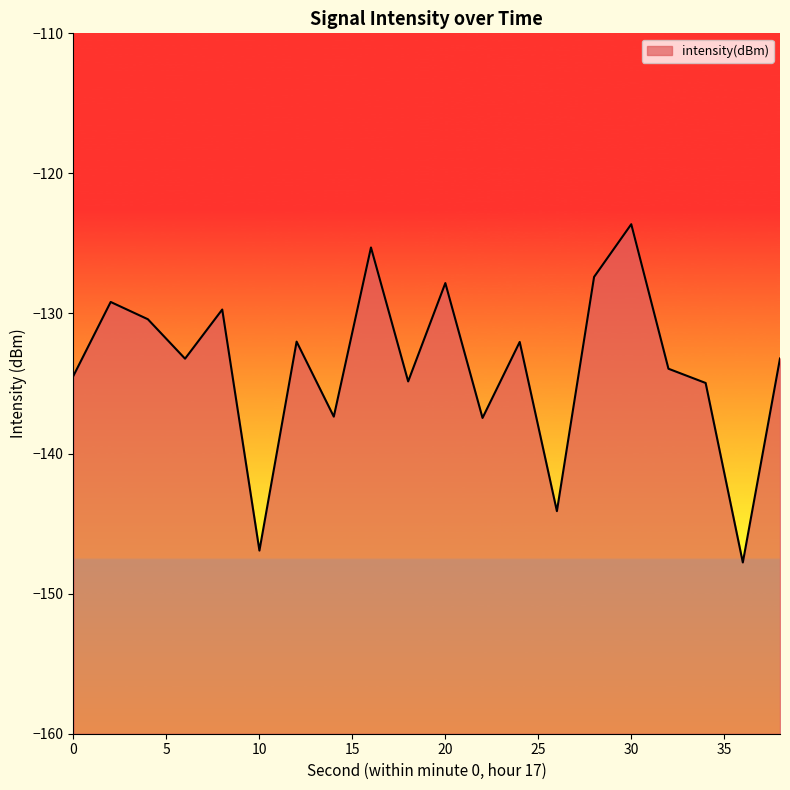

Which category has the highest value across all series?

30